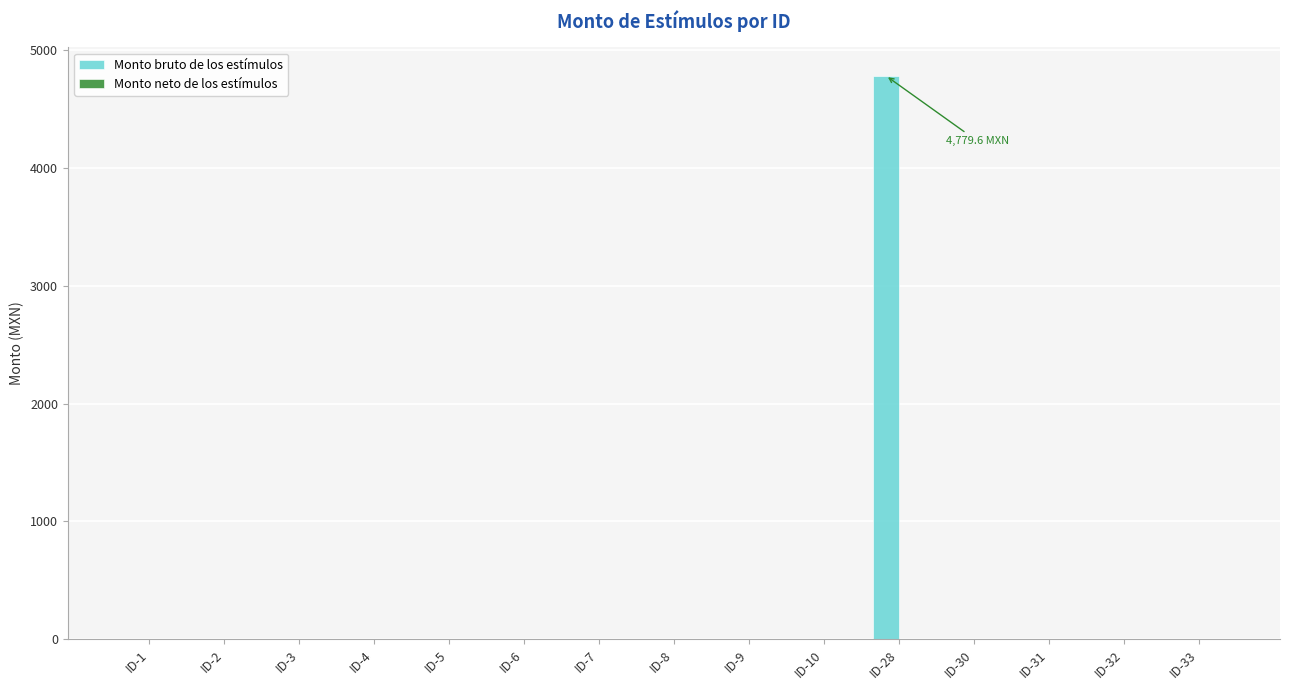

Reading left to right, what are all the values shown in this chart?

ID-1=0.0	ID-2=0.0	ID-3=0.0	ID-4=0.0	ID-5=0.0	ID-6=0.0	ID-7=0.0	ID-8=0.0	ID-9=0.0	ID-10=0.0	ID-28=4779.6	ID-30=0.0	ID-31=0.0	ID-32=0.0	ID-33=0.0